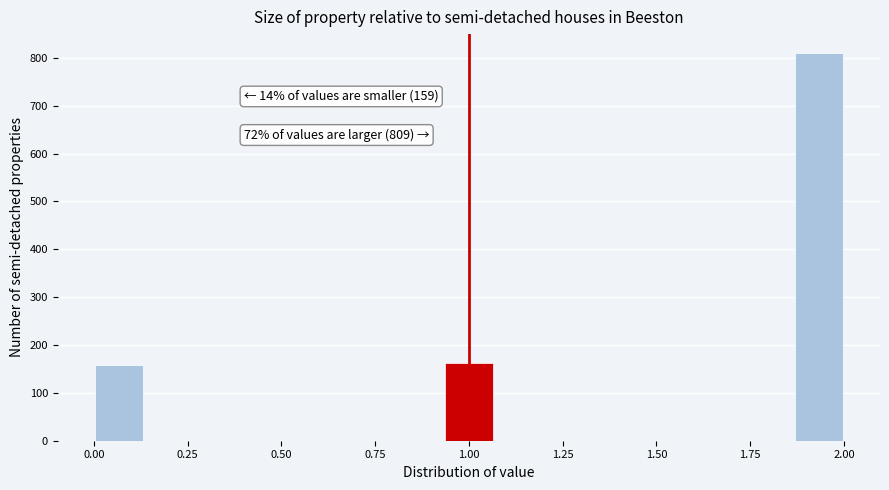

Around what value on the x-axis is the tallest bar? Give the approximate position of its centre, as read against the axis.

1.95